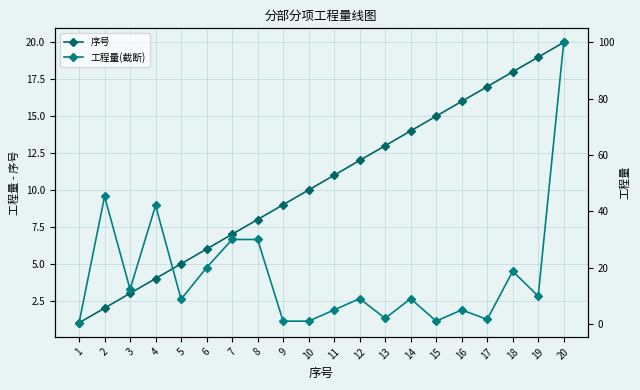

What is the highest value of the 工程量(截断) series?

100.0